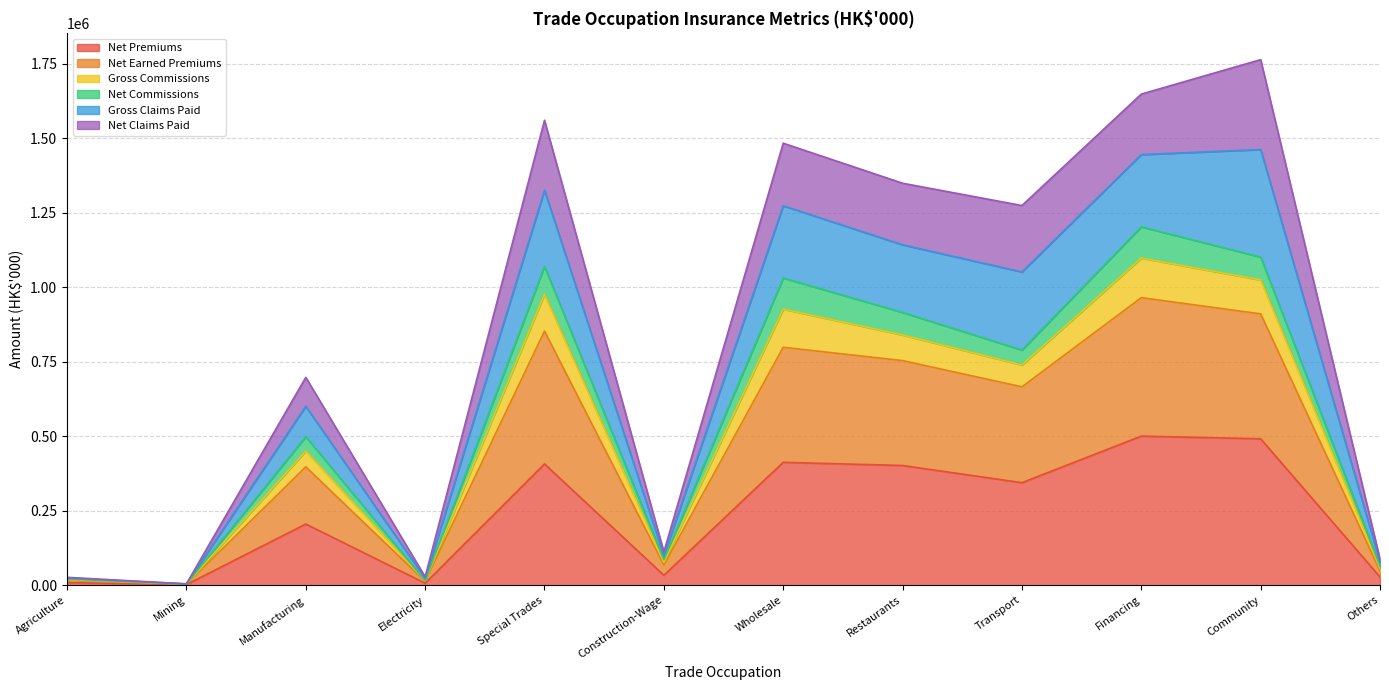

How many data points in Net Premiums are less than 343802?

6